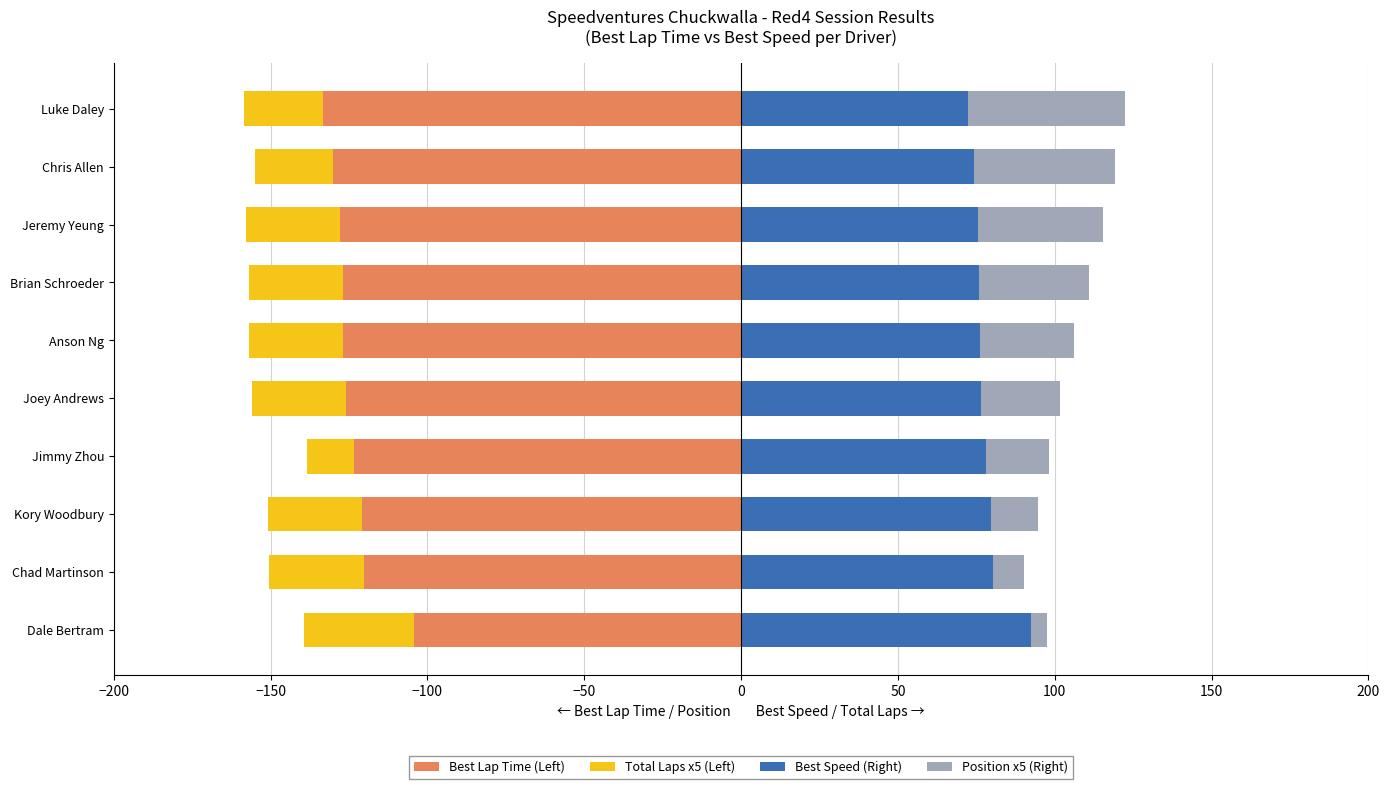

Reading left to right, extract all data points from this chart.

Best Lap Time (Left): -104.4	-120.3	-120.9	-123.5	-126.0	-126.8	-127.0	-127.8	-130.1	-133.3
Total Laps x5 (Left): -35.0	-30.0	-30.0	-15.0	-30.0	-30.0	-30.0	-30.0	-25.0	-25.0
Best Speed (Right): 92.4	80.2	79.8	78.1	76.6	76.1	76.0	75.5	74.2	72.4
Position x5 (Right): 5.0	10.0	15.0	20.0	25.0	30.0	35.0	40.0	45.0	50.0